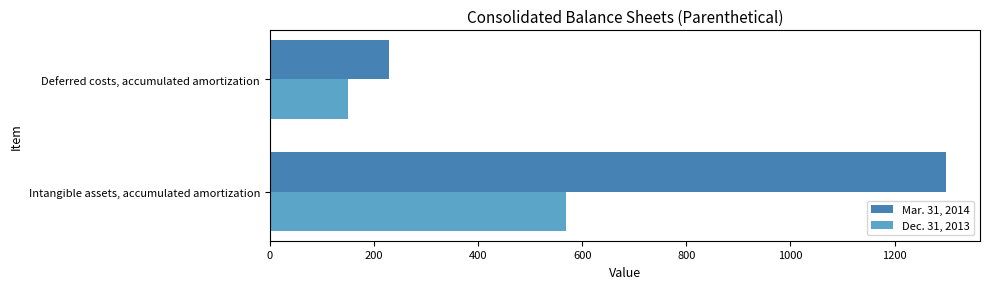

Rank the series by their maximum value, from highest to lowest.

Mar. 31, 2014, Dec. 31, 2013